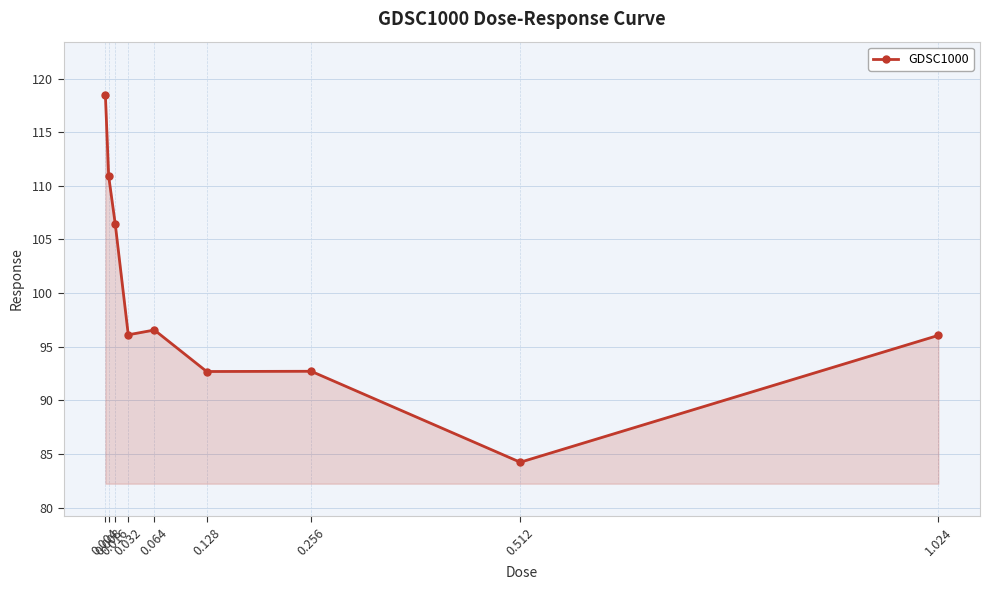

True or false: there are more than 2 points higher than both neighbors.

False